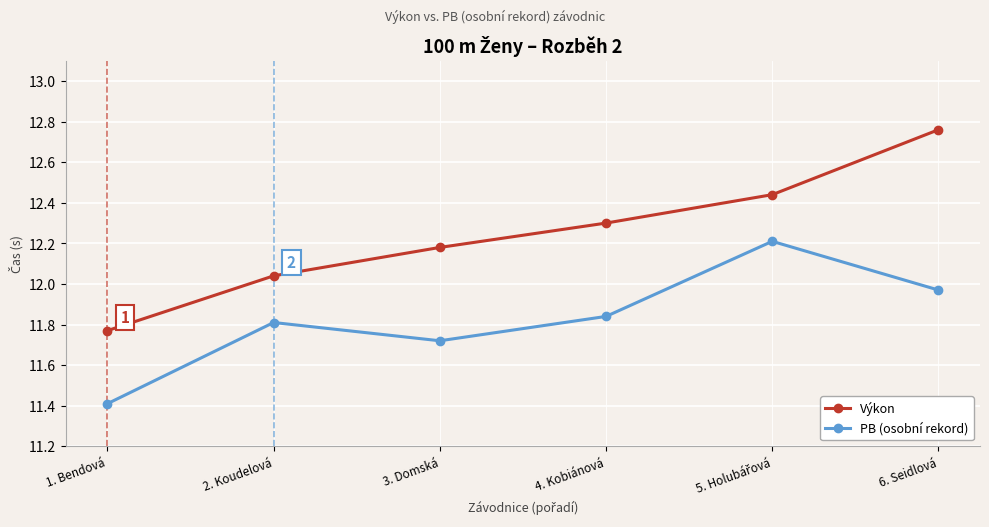

Which category has the highest value across all series?

6. Seidlová